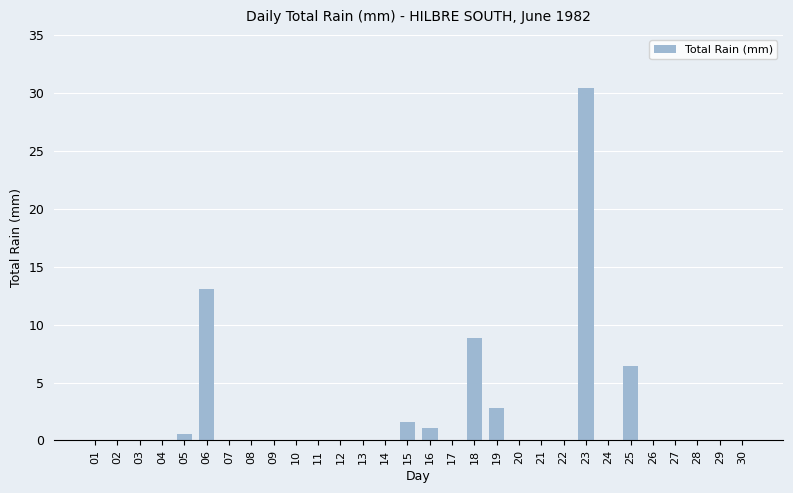

Reading right to left, transcribe all the data shown in this chart.

0.0	0.0	0.0	0.0	0.0	6.4	0.0	30.4	0.0	0.0	0.0	2.8	8.8	0.0	1.1	1.6	0.0	0.0	0.0	0.0	0.0	0.0	0.0	0.0	13.1	0.6	0.0	0.0	0.0	0.0